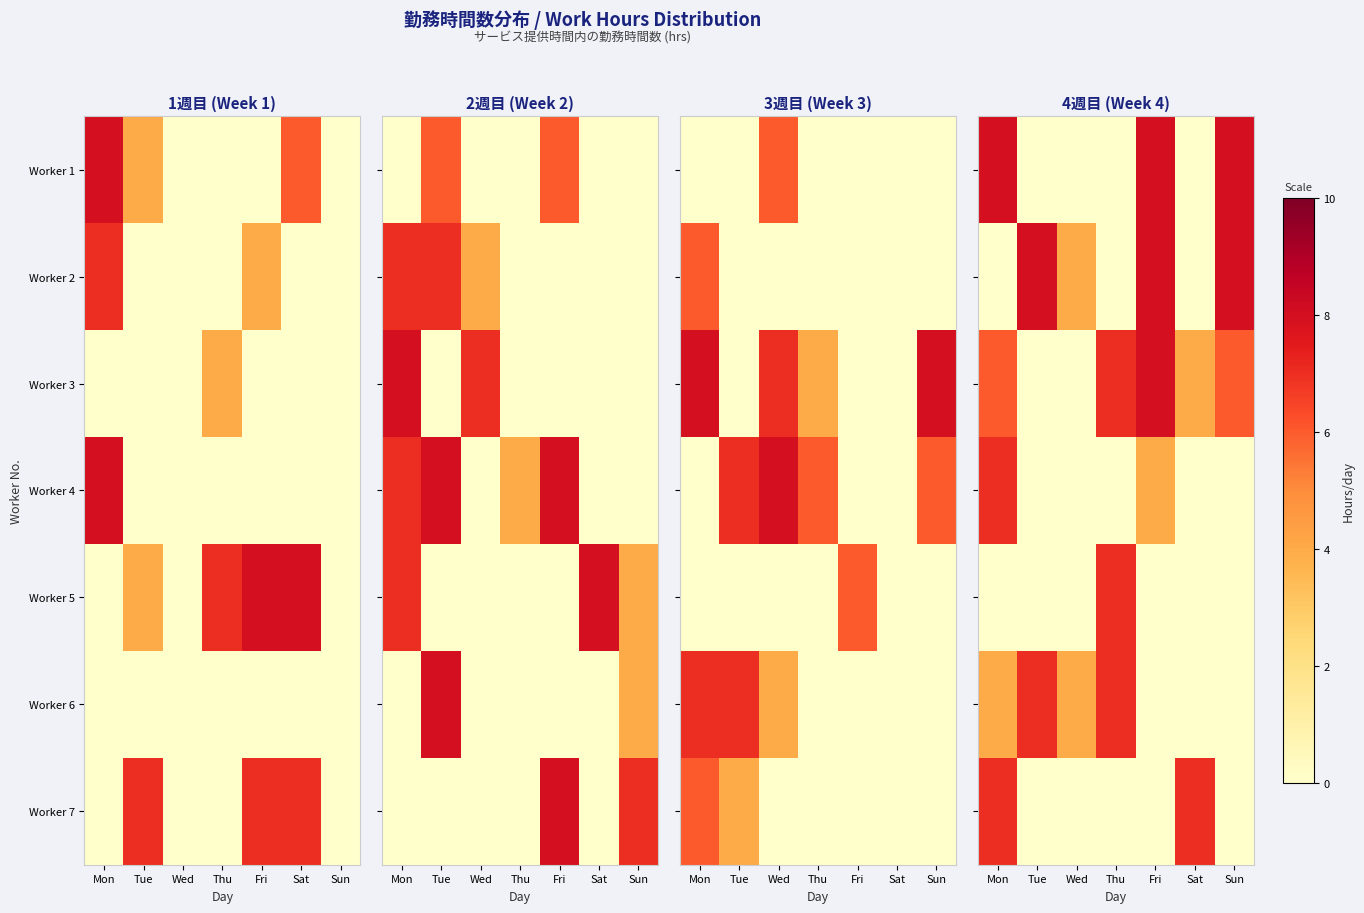

Rank the series by their maximum value, from highest to lowest.

Worker 1, Worker 2, Worker 3, Worker 4, Worker 5, Worker 6, Worker 7